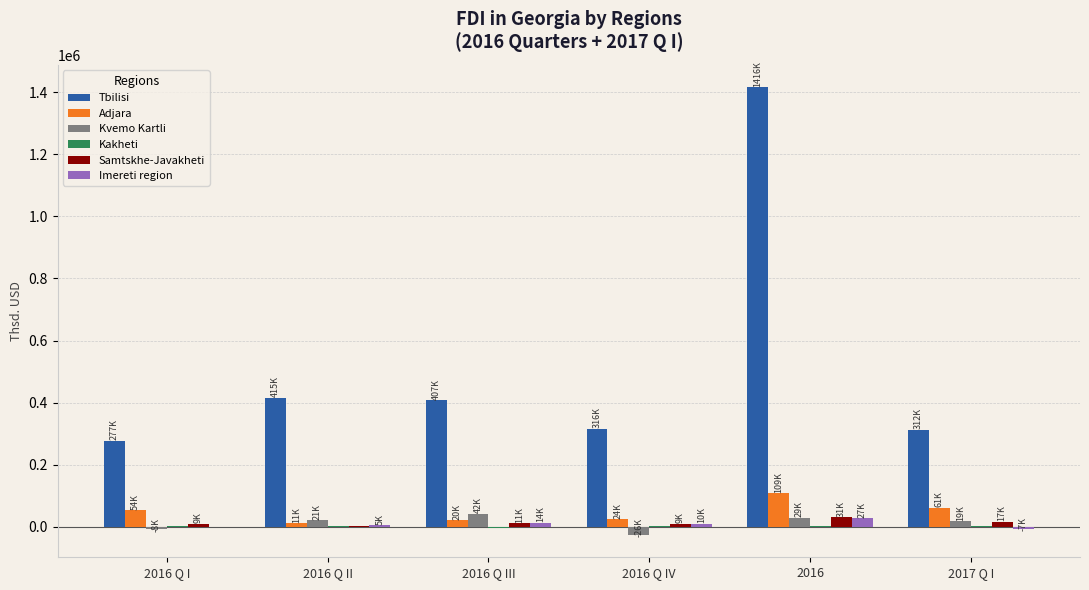

What is the highest value of the Kvemo Kartli series?

42438.1